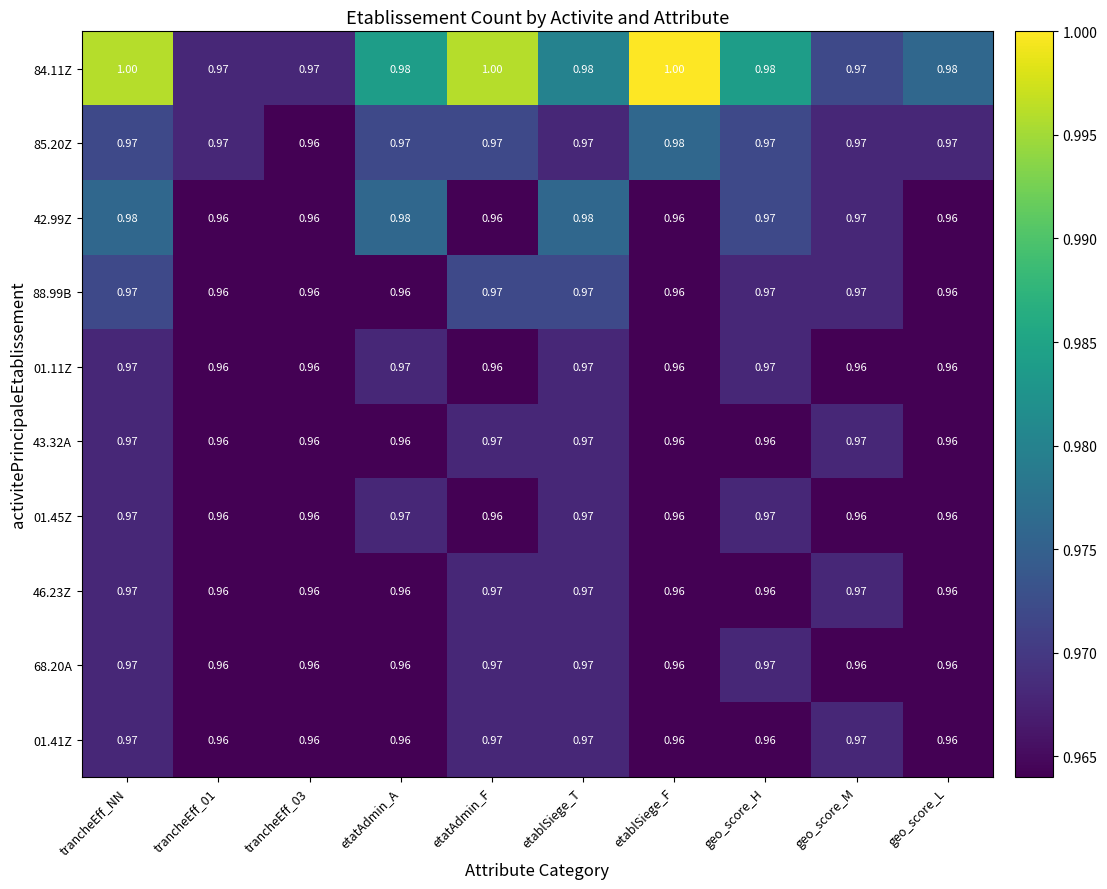

At which label does 85.20Z reach its peak?

etablSiege_F